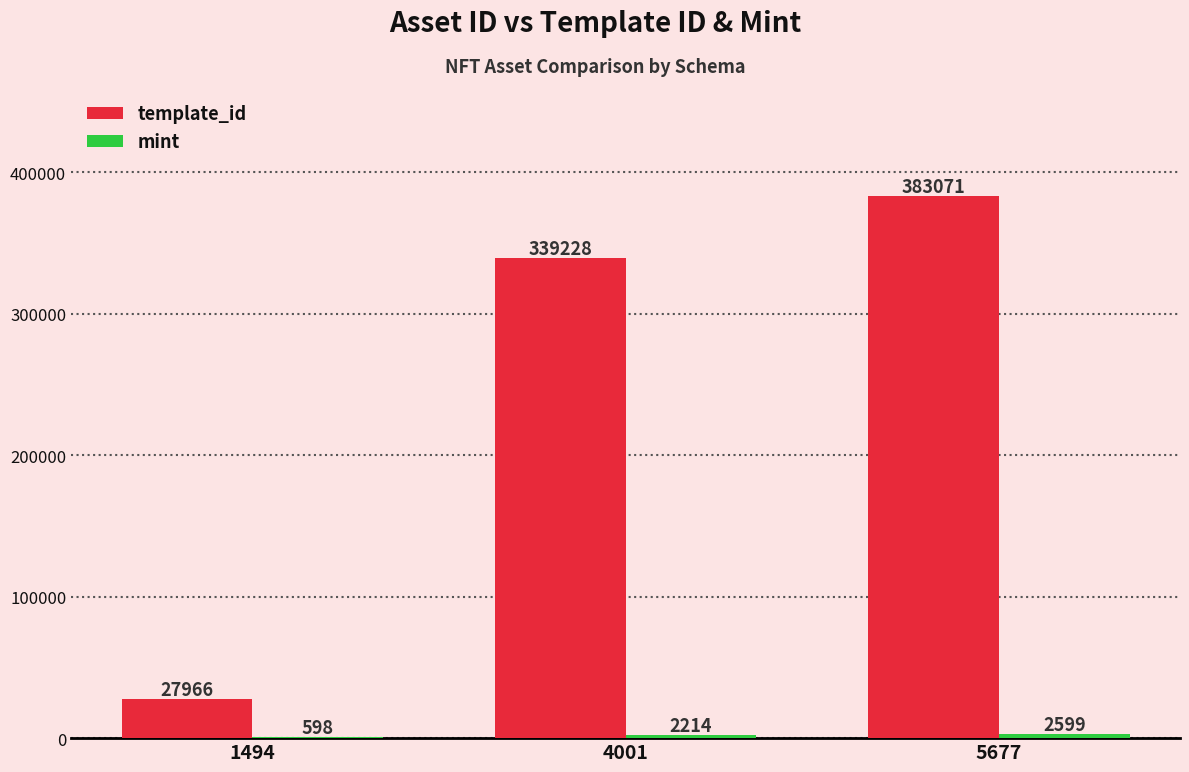

Where is template_id nearest to the value 205518?

4001